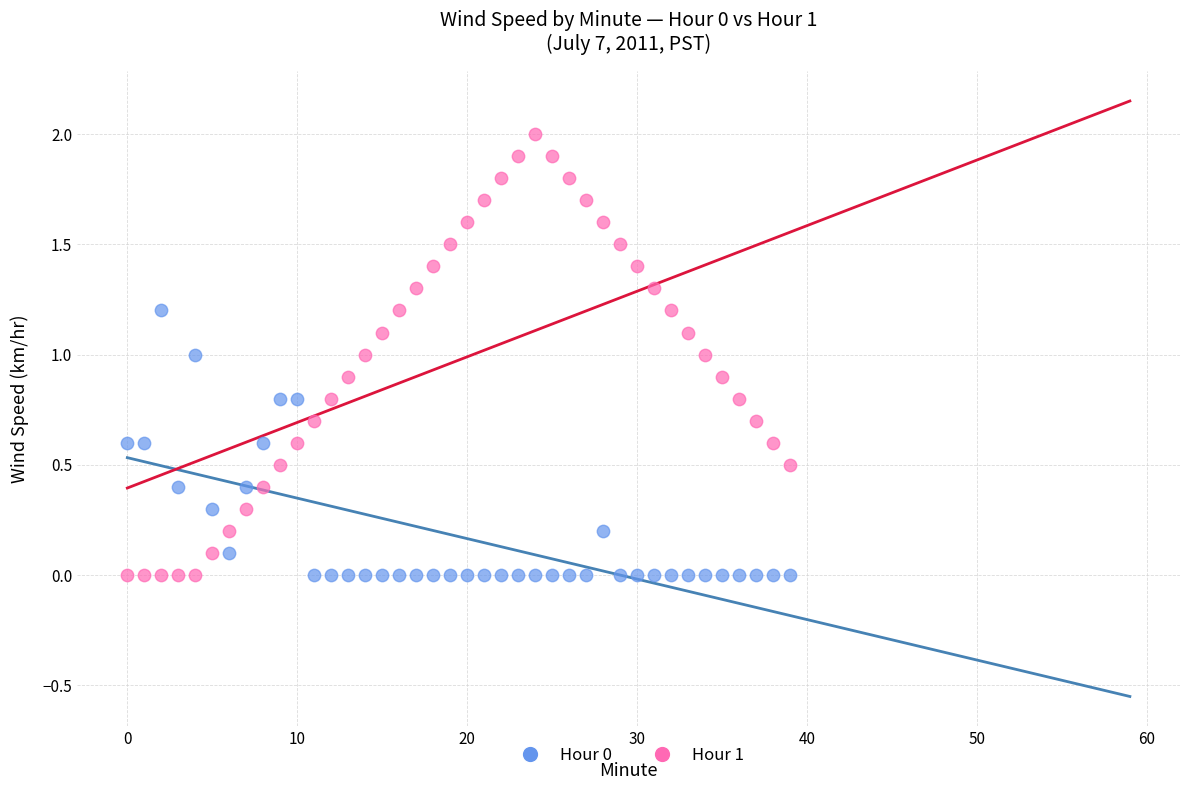

Across all data points, what is the range of Y values (max minus min)?

2.0